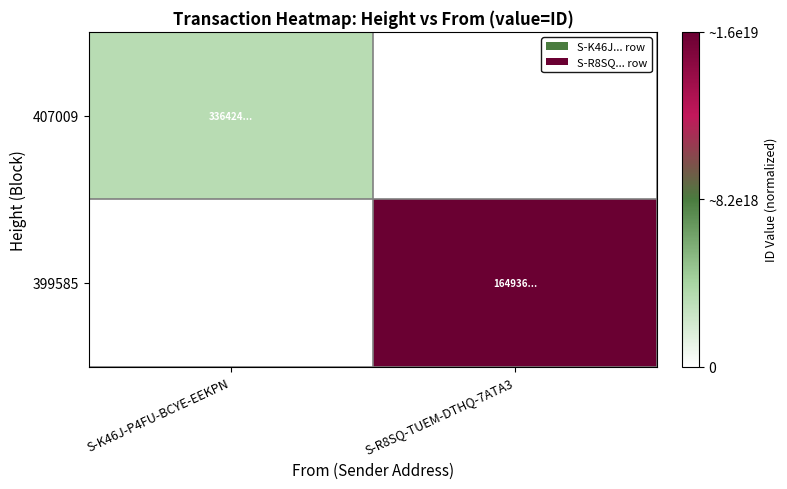

At which category does the chart reach its peak across all series?

S-R8SQ-TUEM-DTHQ-7ATA3